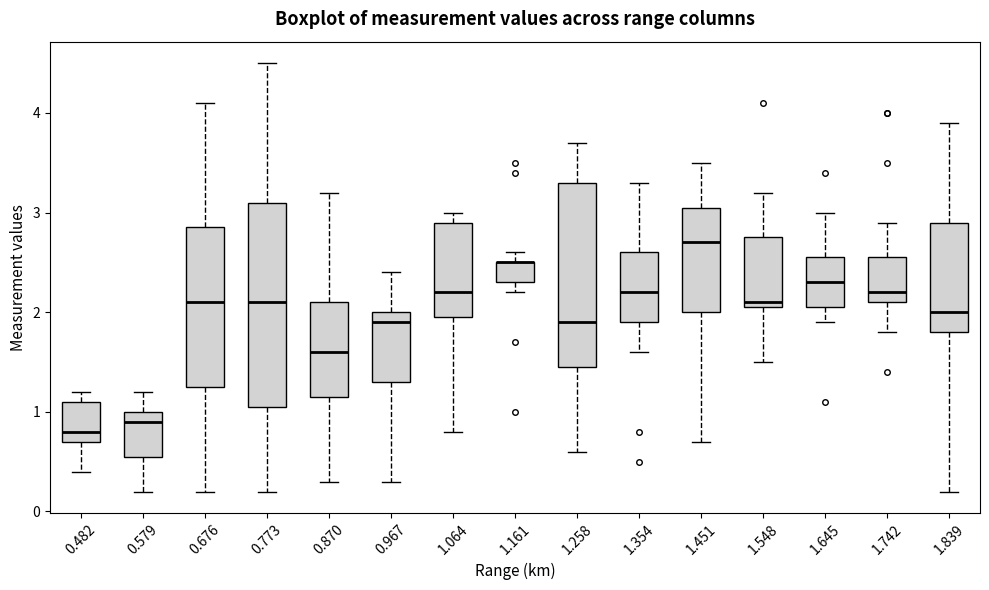

Reading left to right, transcribe this box plot: for each box, give where its median line is, the range the box spans, and where its two whiskers end, as read against the y-axis. The values are not printed on the chart, so give them approximately, as read against the axis.

0.482: median 0.8, box 0.7 to 1.1, whiskers 0.4 to 1.2
0.579: median 0.9, box 0.6 to 1.0, whiskers 0.2 to 1.2
0.676: median 2.1, box 1.3 to 2.9, whiskers 0.2 to 4.1
0.773: median 2.1, box 1.1 to 3.1, whiskers 0.2 to 4.5
0.870: median 1.6, box 1.2 to 2.1, whiskers 0.3 to 3.2
0.967: median 1.9, box 1.3 to 2.0, whiskers 0.3 to 2.4
1.064: median 2.2, box 2.0 to 2.9, whiskers 0.8 to 3.0
1.161: median 2.5 (drawn on the box's upper edge), box 2.3 to 2.5, whiskers 2.2 to 2.6
1.258: median 1.9, box 1.5 to 3.3, whiskers 0.6 to 3.7
1.354: median 2.2, box 1.9 to 2.6, whiskers 1.6 to 3.3
1.451: median 2.7, box 2.0 to 3.1, whiskers 0.7 to 3.5
1.548: median 2.1 (just above the box's lower edge), box 2.1 to 2.8, whiskers 1.5 to 3.2
1.645: median 2.3, box 2.1 to 2.6, whiskers 1.9 to 3.0
1.742: median 2.2, box 2.1 to 2.6, whiskers 1.8 to 2.9
1.839: median 2.0, box 1.8 to 2.9, whiskers 0.2 to 3.9